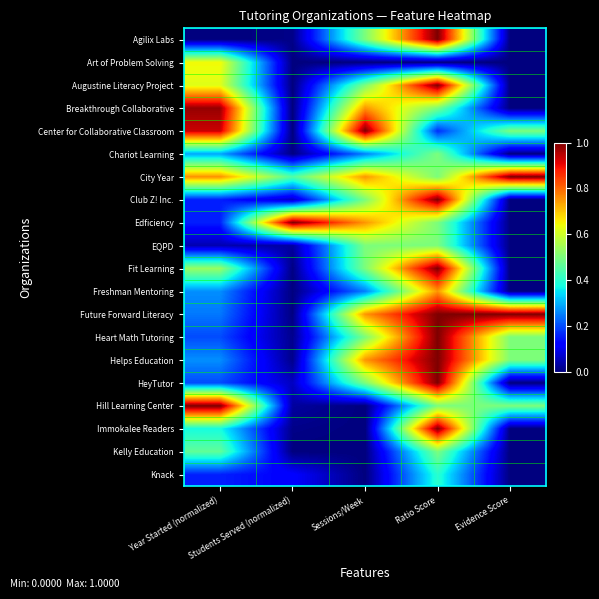

At how many categories does at least one series exceed 0?

5